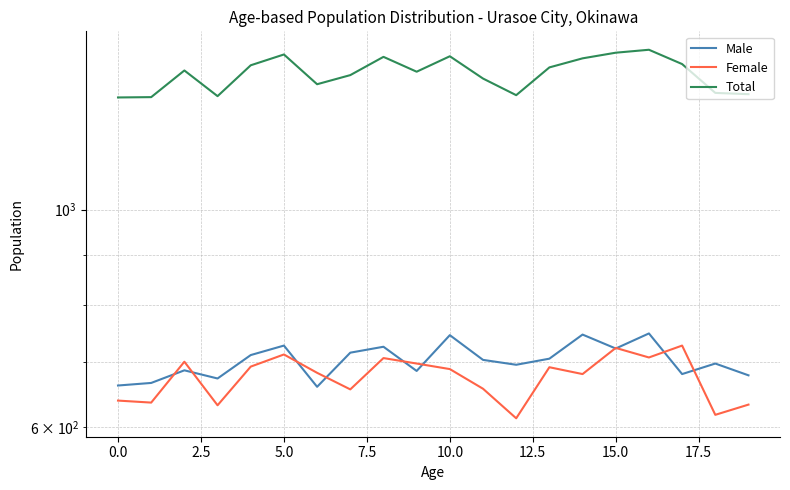

What are all the series names shown in the legend?

Male, Female, Total